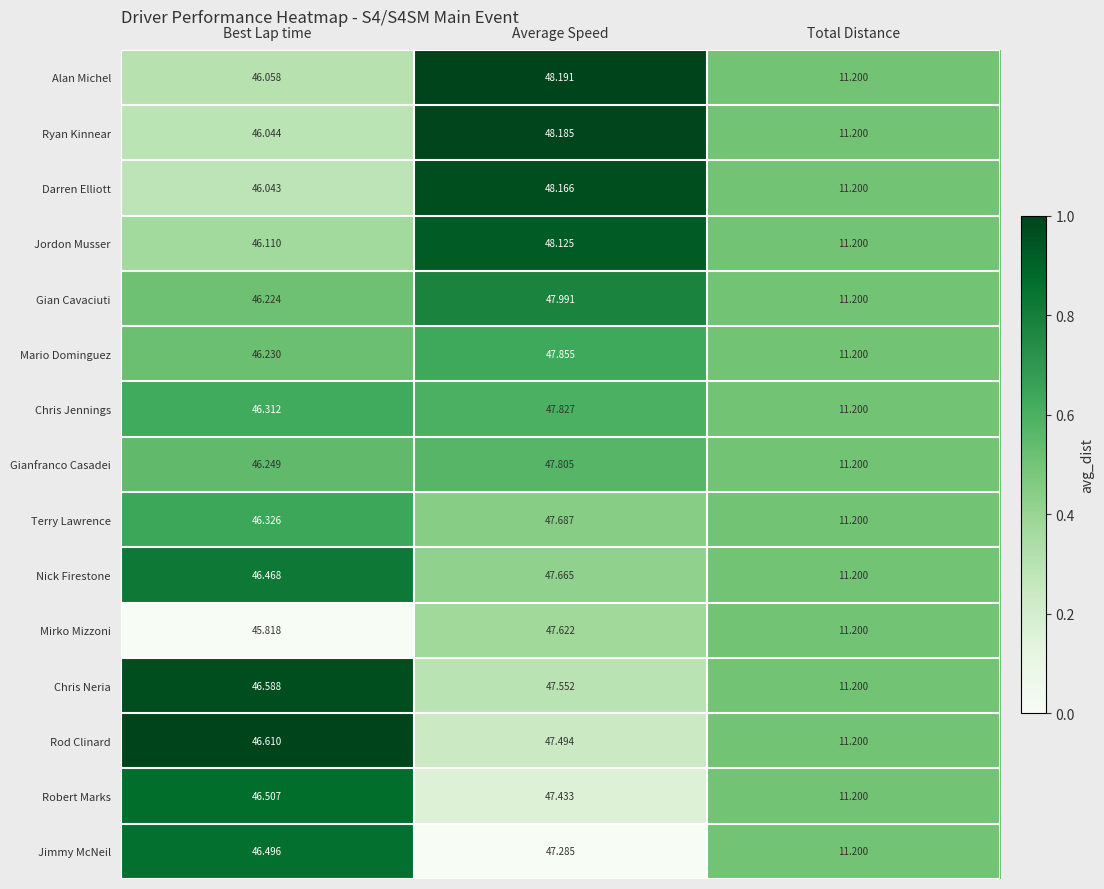

List the labels in order of Darren Elliott value, smallest first.

Total Distance, Best Lap time, Average Speed